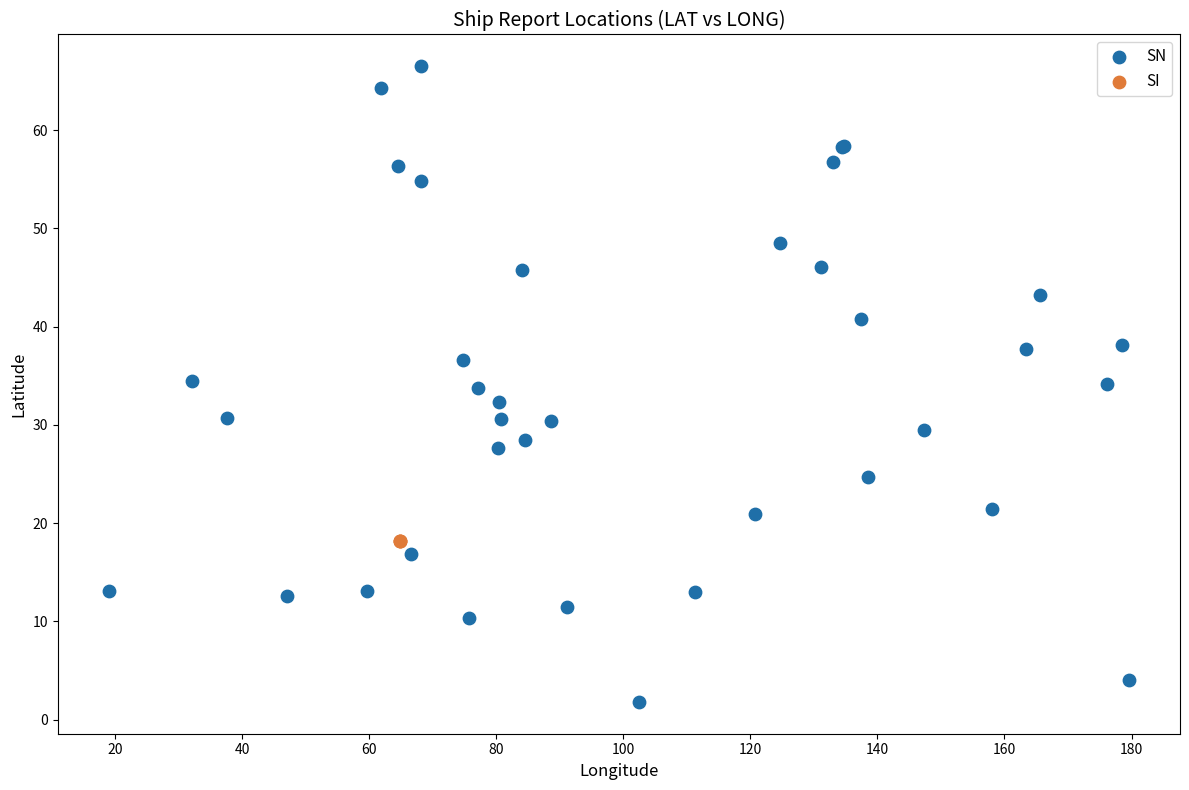

Which series contains the highest Y value?

SN